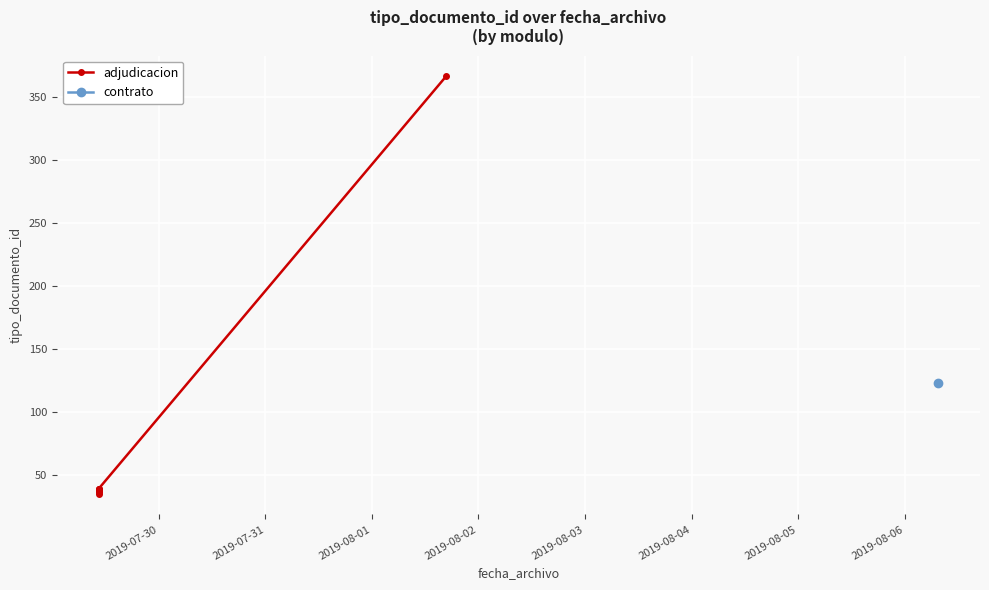

What is the average value?

79